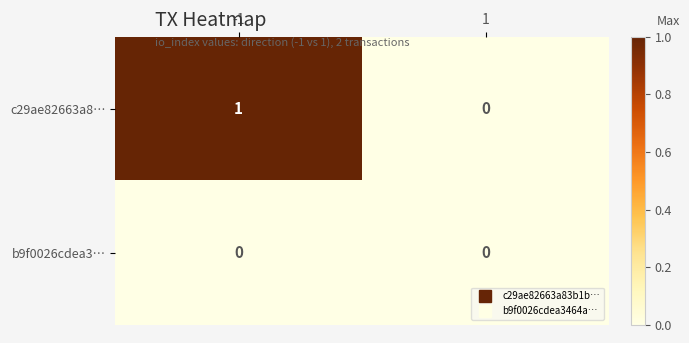

Rank the series by their average value, from highest to lowest.

c29ae82663a8…, b9f0026cdea3…